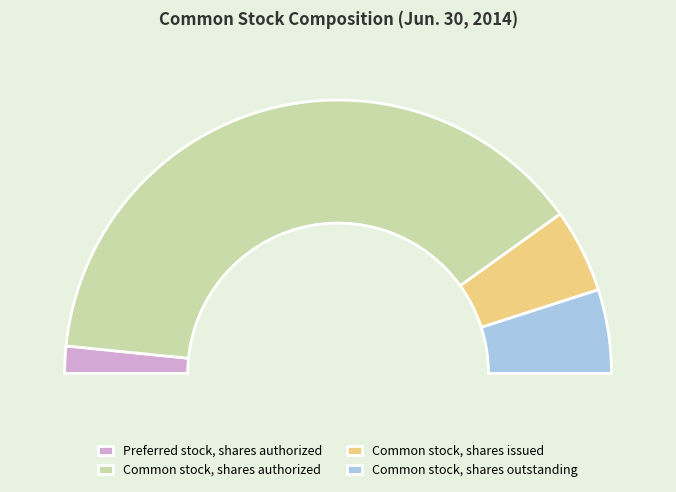

Which has a higher value, Common stock, shares authorized or Common stock, shares issued?

Common stock, shares authorized